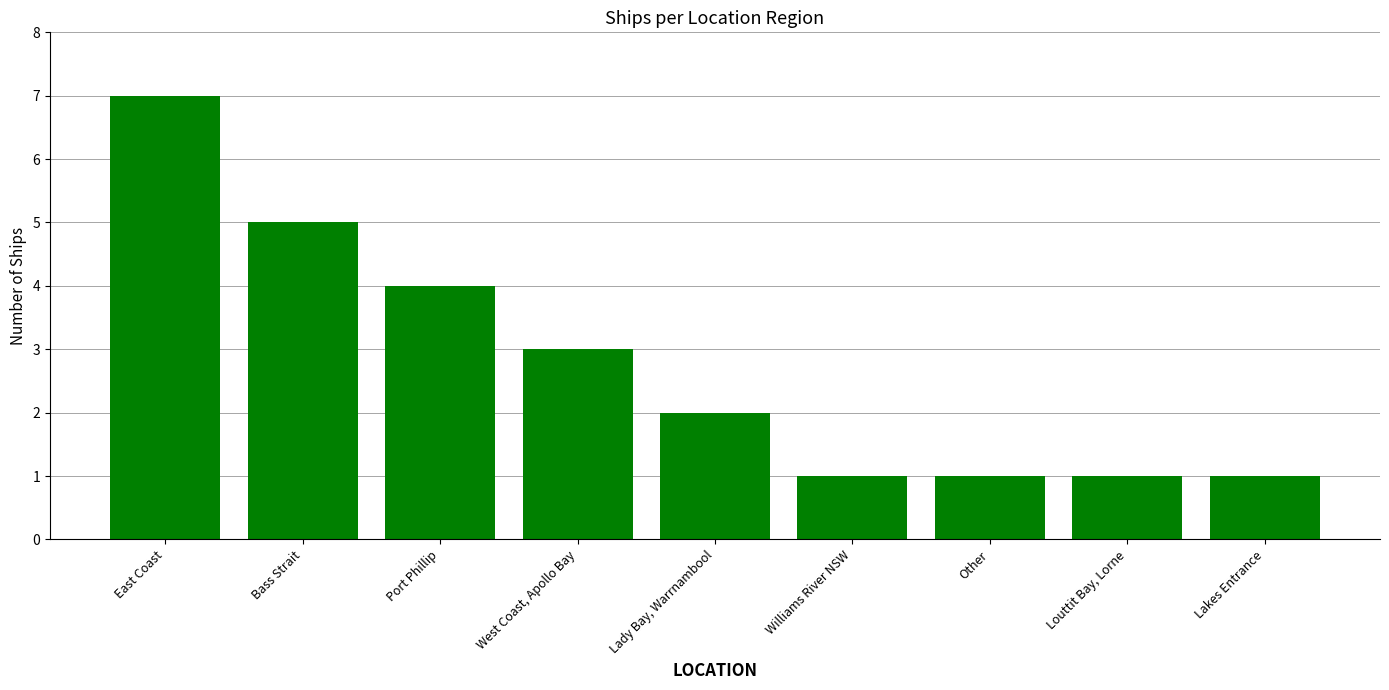

How many series are shown in this chart?

1